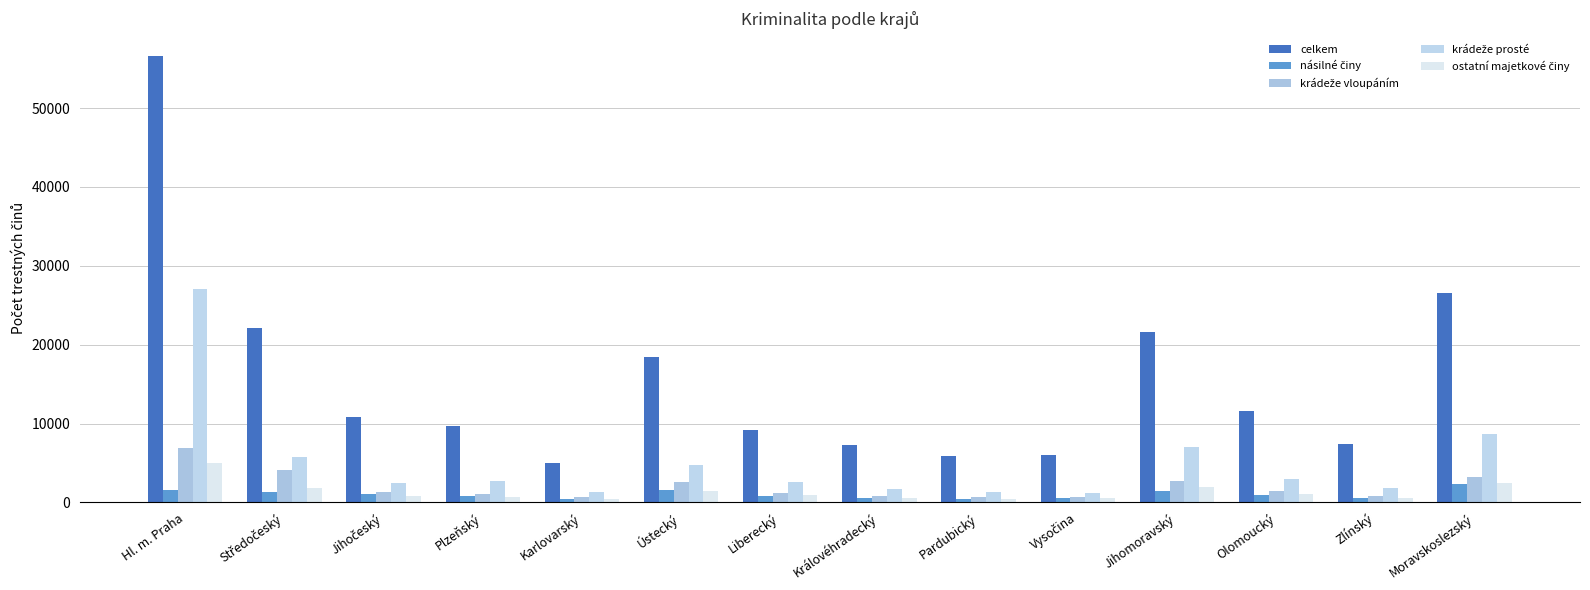

Are the bars horizontal?

No